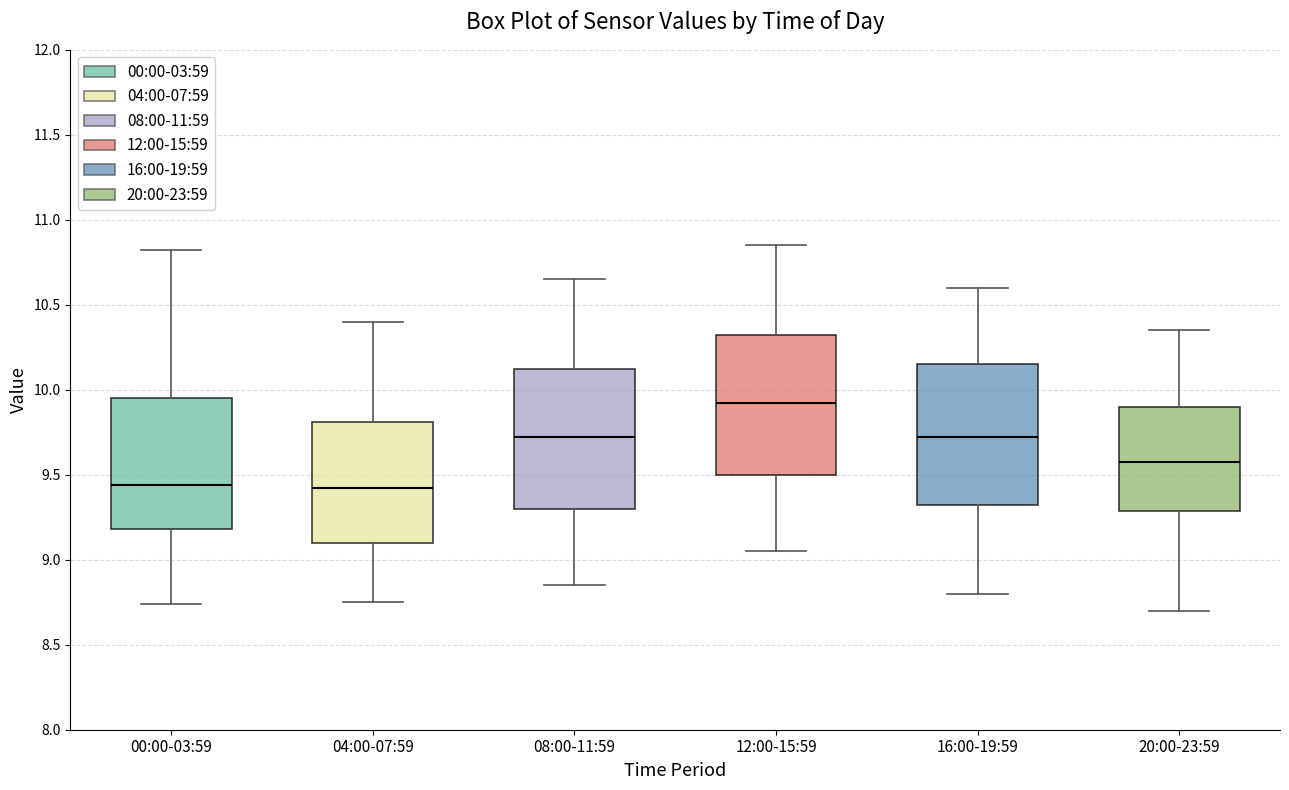

Which box has the highest median line?

12:00-15:59